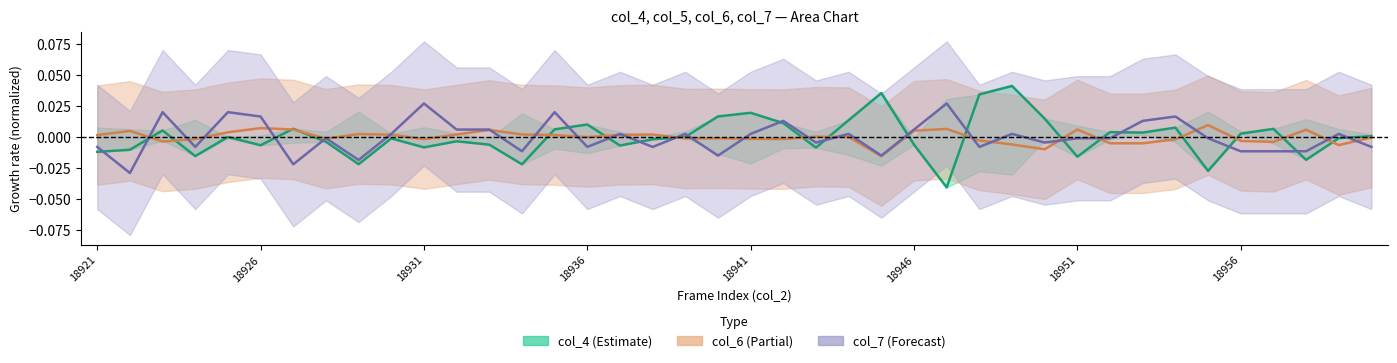

At how many categories does at least one series exceed 0?

38